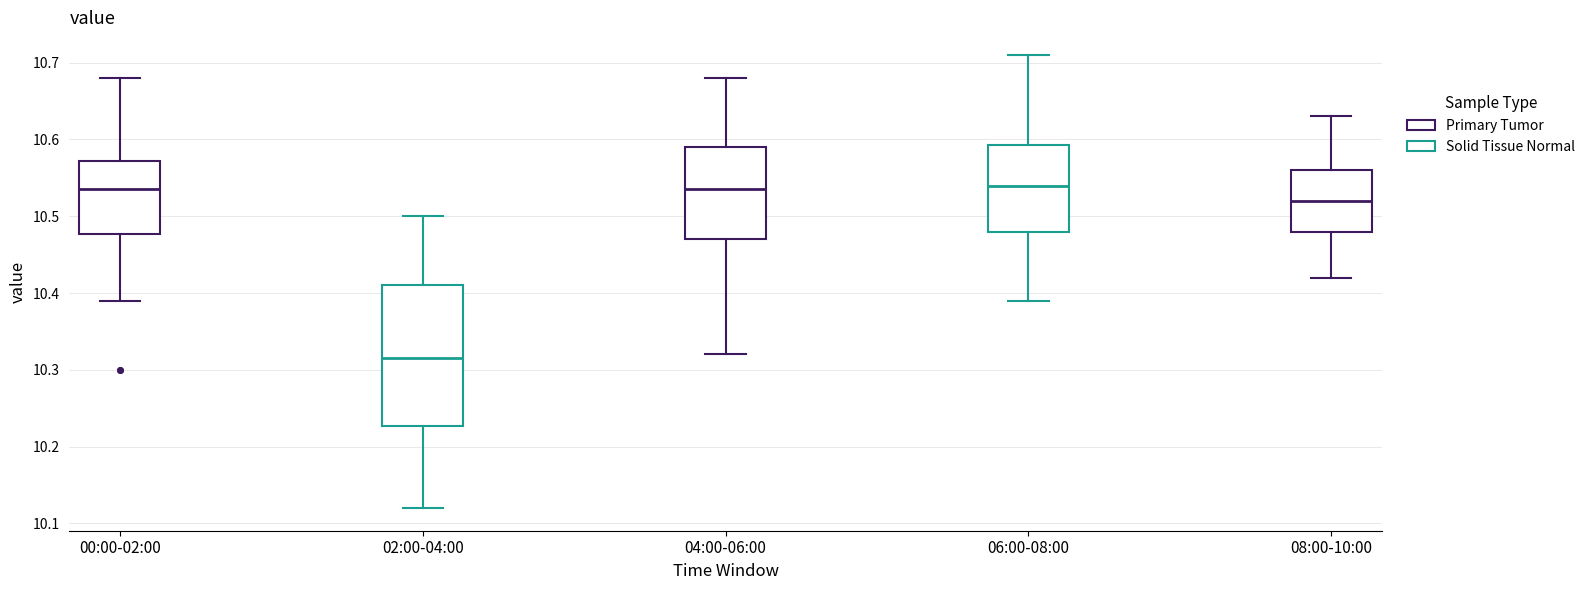

Comparing the boxes themselves (not the whiskers), which one is the tallest?

02:00-04:00